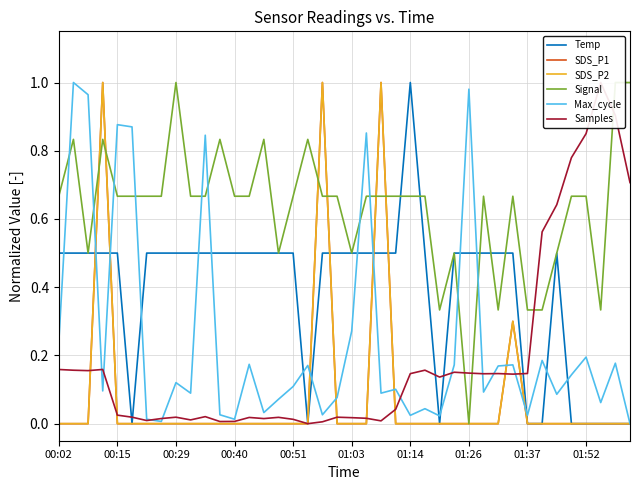

Rank the series at 31 from highest to lowest value.

Signal, Temp, SDS_P1, SDS_P2, Max_cycle, Samples